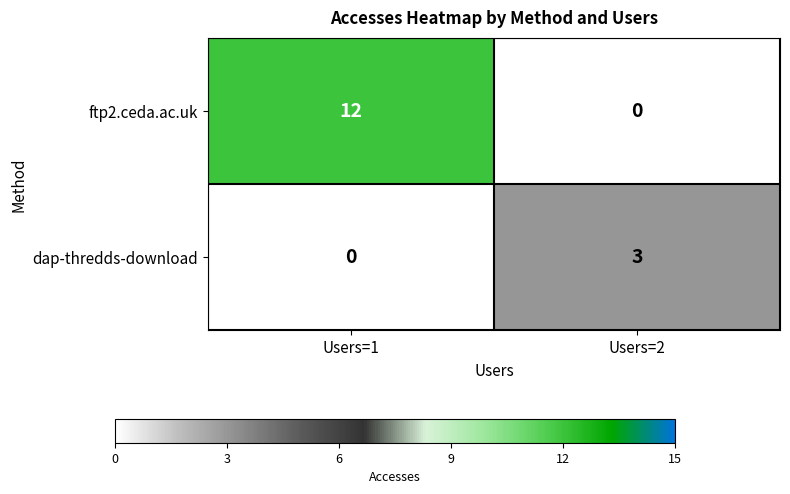

At which category is the sum across all series the highest?

Users=1